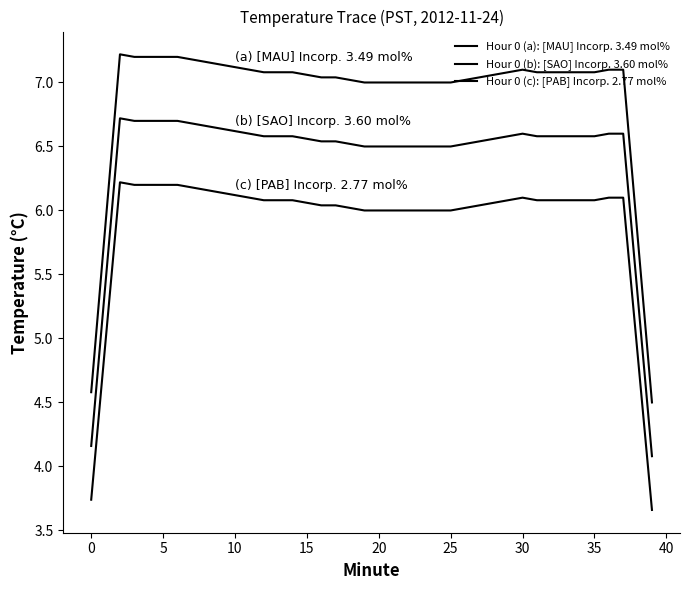

What is the difference between the maximum and minimum values in the Hour 0 (a): [MAU] Incorp. 3.49 mol% series?

2.7